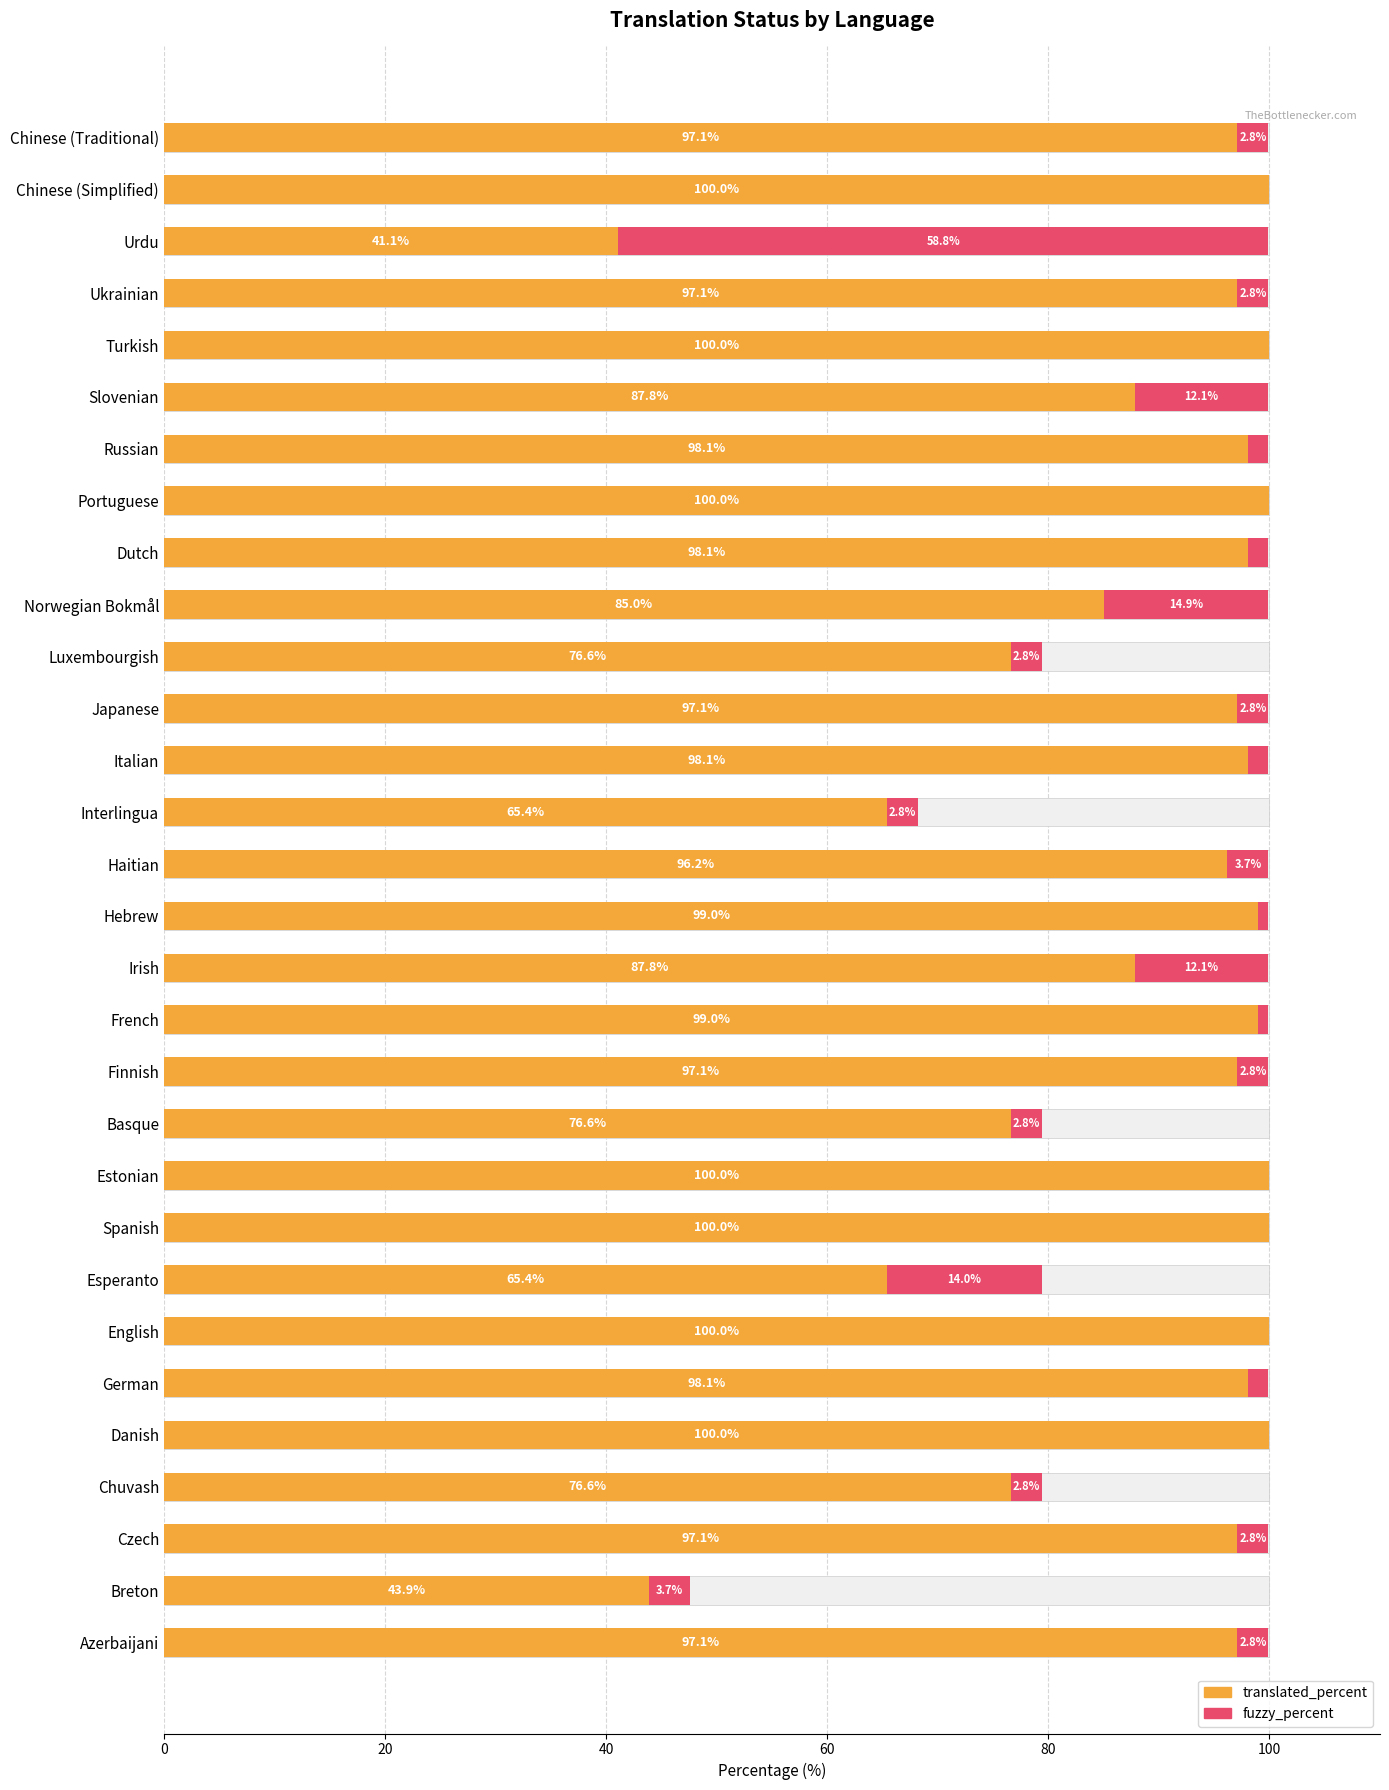

What is the difference between the maximum and second lowest values in the translated_percent series?

56.1